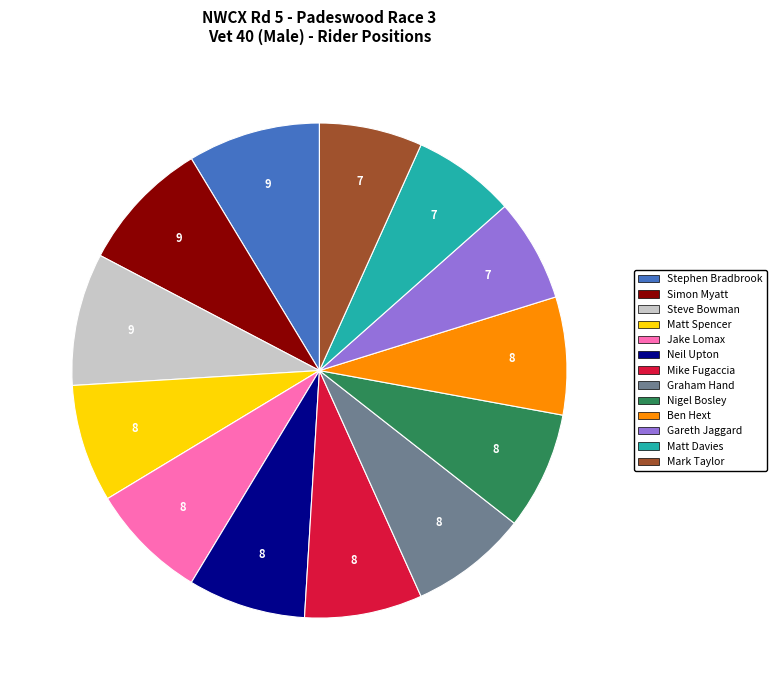

How many segments does this pie chart have?

13